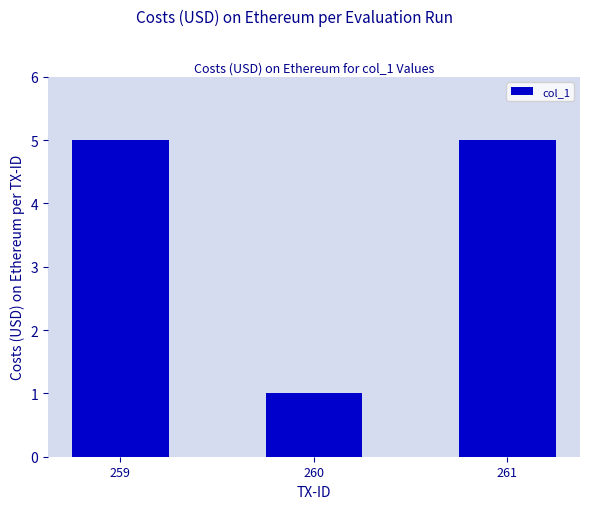

Are the bars grouped side by side (vs. stacked)?

No